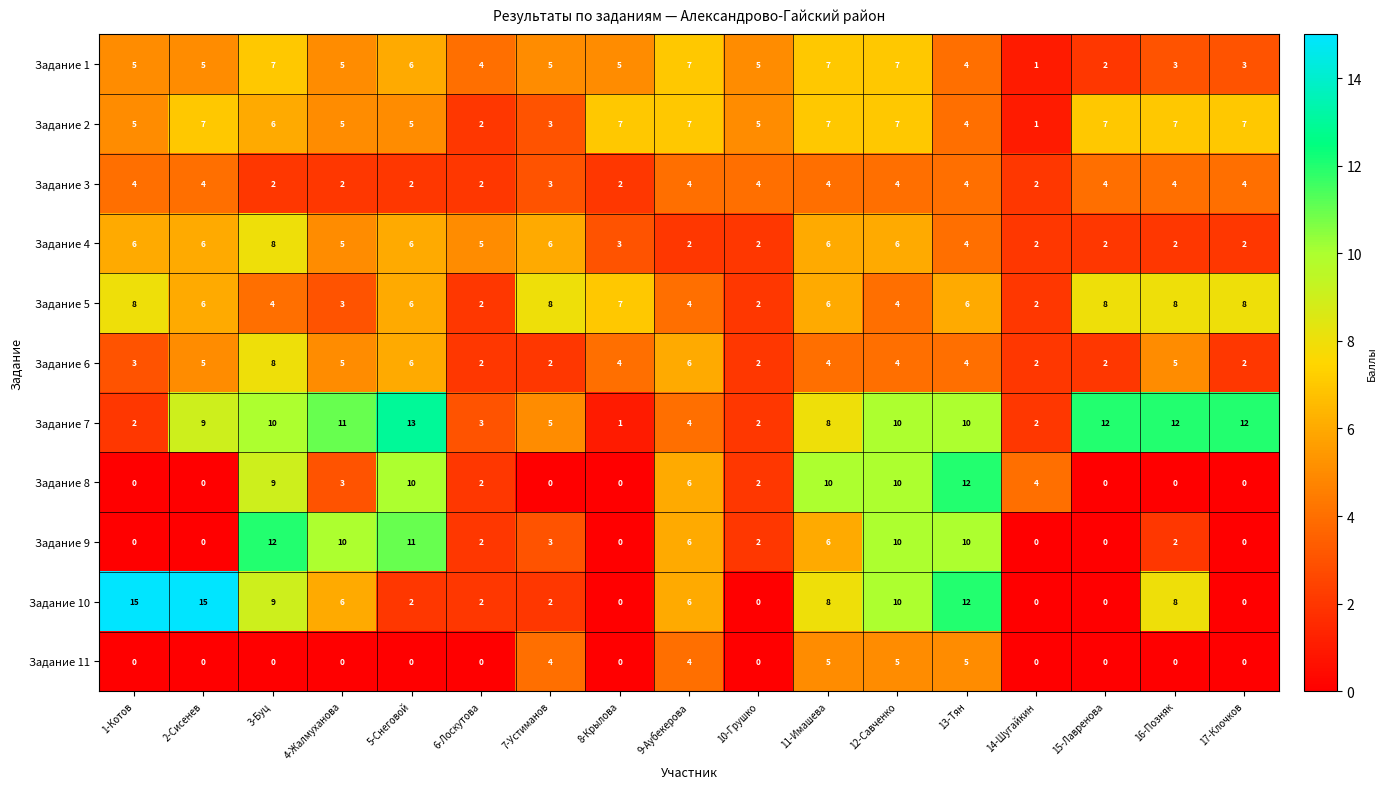

Between 3-Буц and 8-Крылова, which series saw the biggest shift?

Задание 9